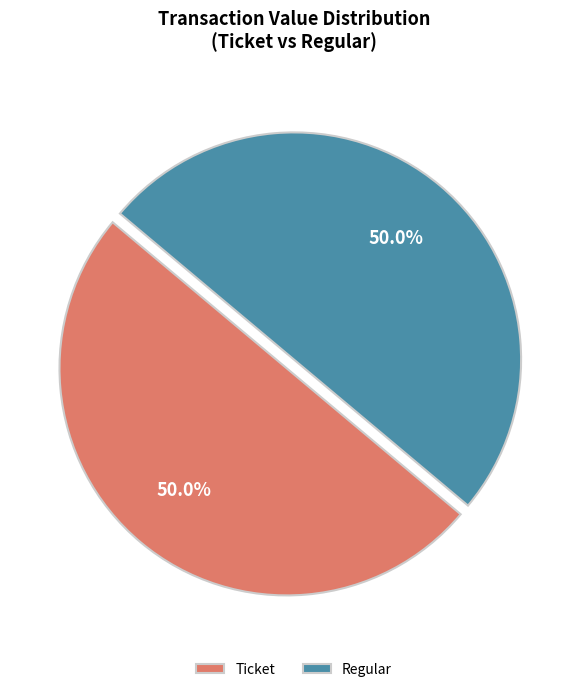

What percentage do Regular and Ticket together represent?

100.0%